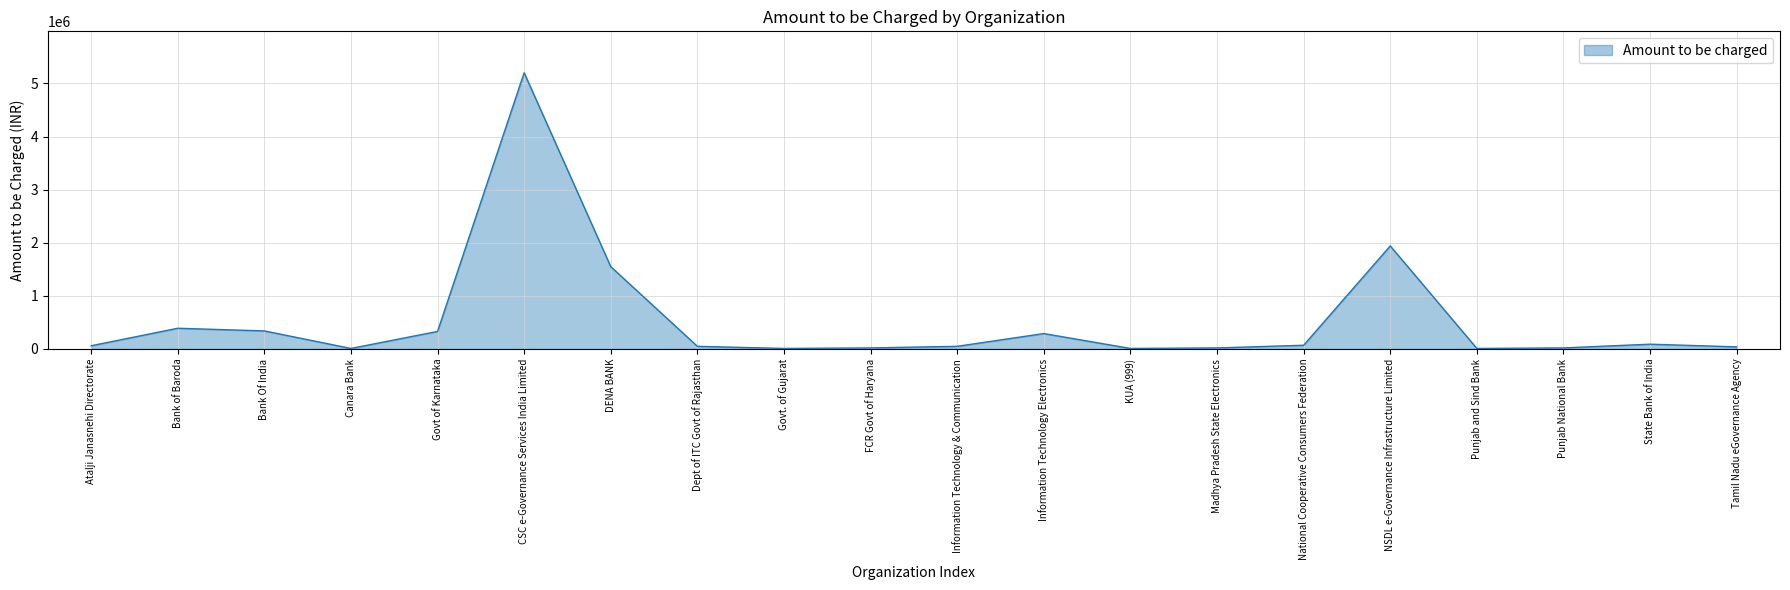

Count the number of categories in the chart.

20